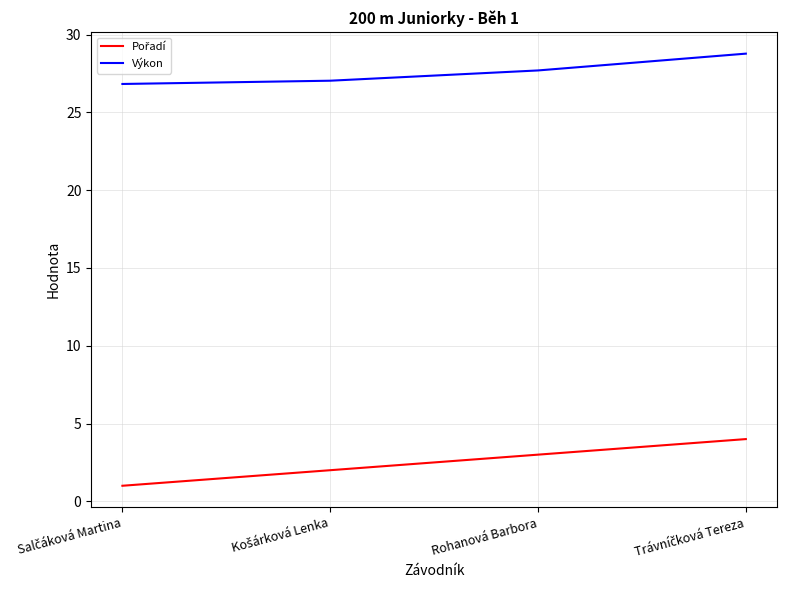

What is the spread (max minus min) of values at Rohanová Barbora?

24.7